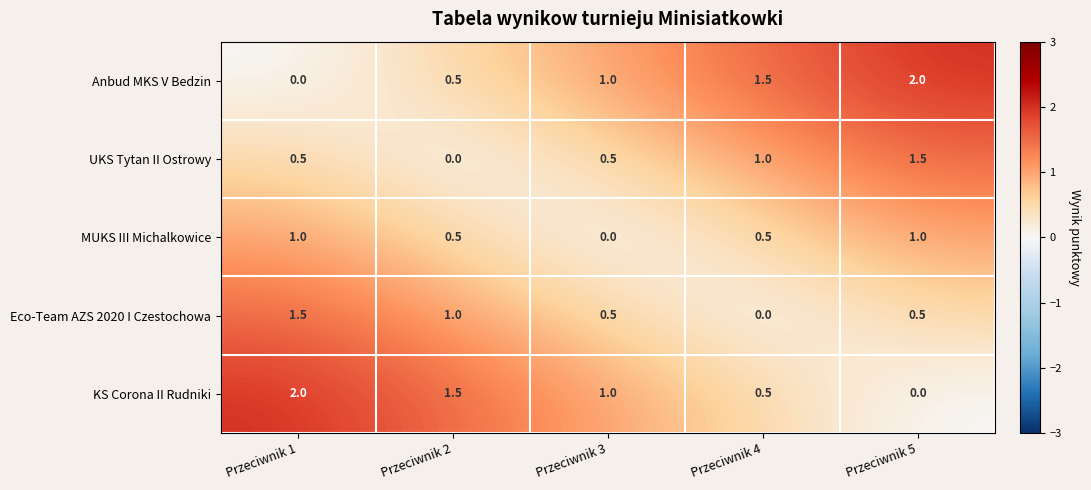

The value of UKS Tytan II Ostrowy at Przeciwnik 1 is 0.3. True or false?

False